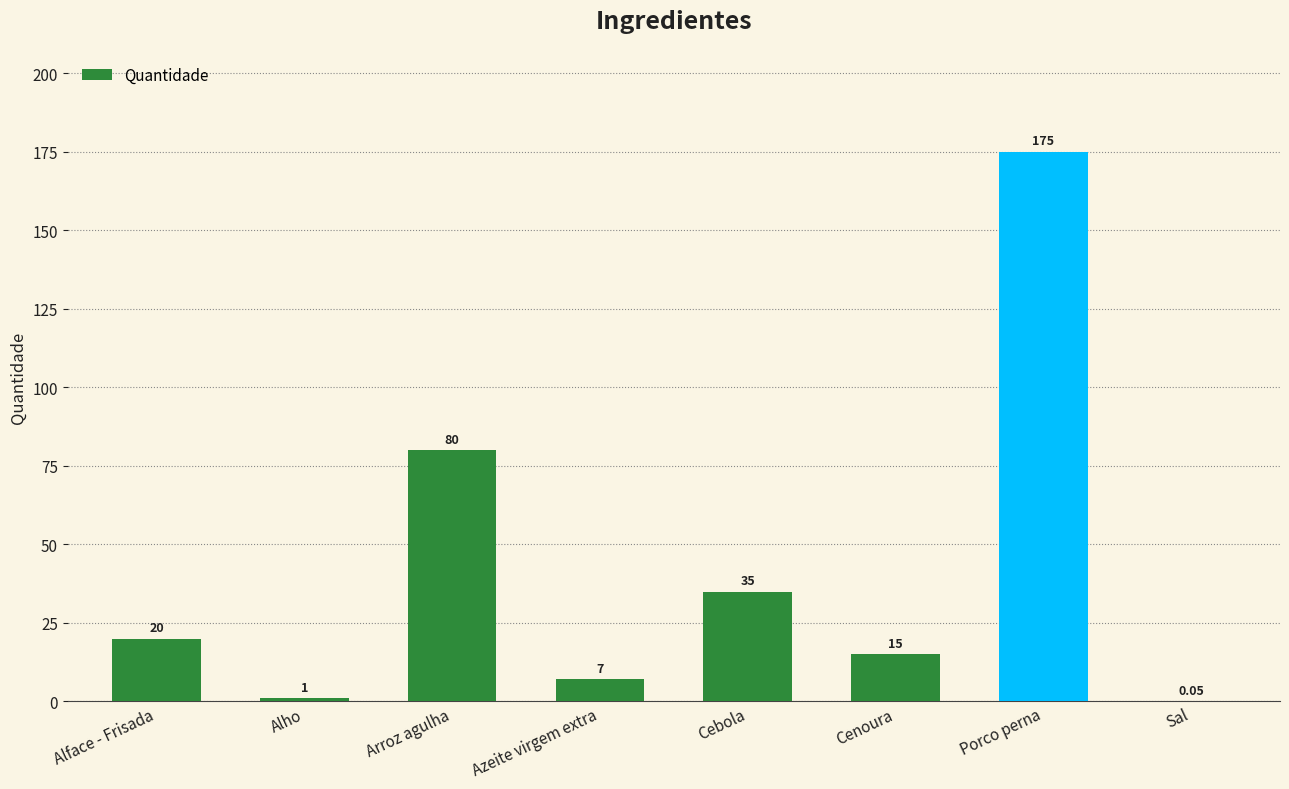

At which label is the value closest to 87?

Arroz agulha